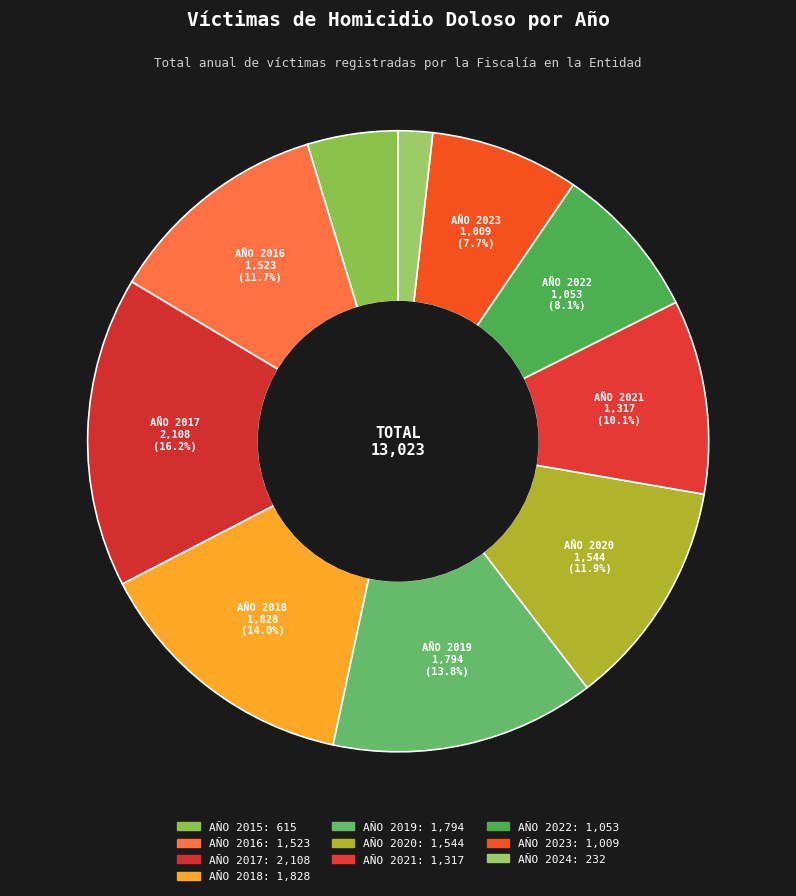

How many segments does this pie chart have?

10